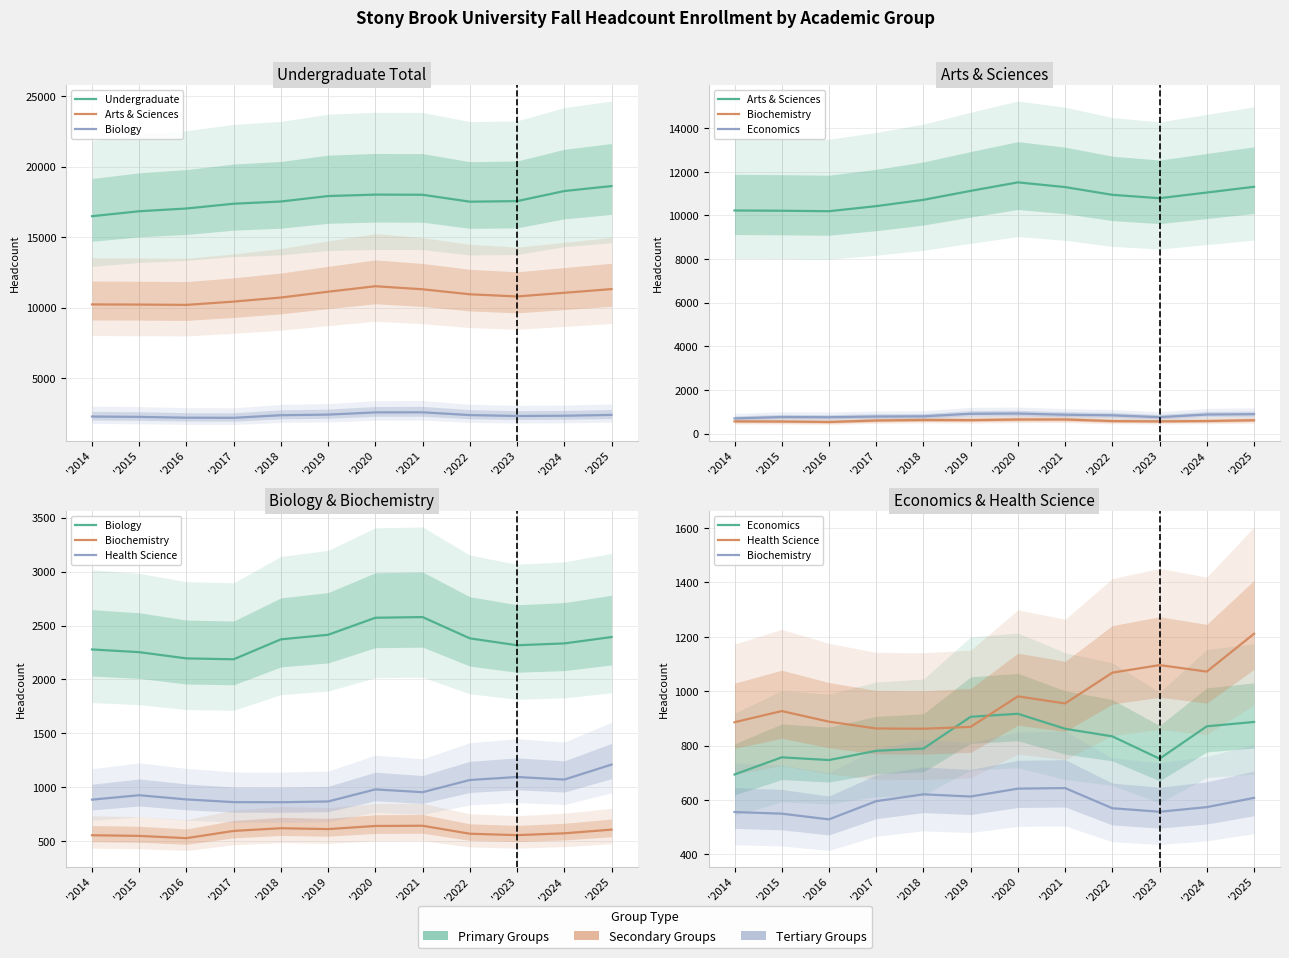

True or false: Health Science and Undergraduate intersect in this chart.

False